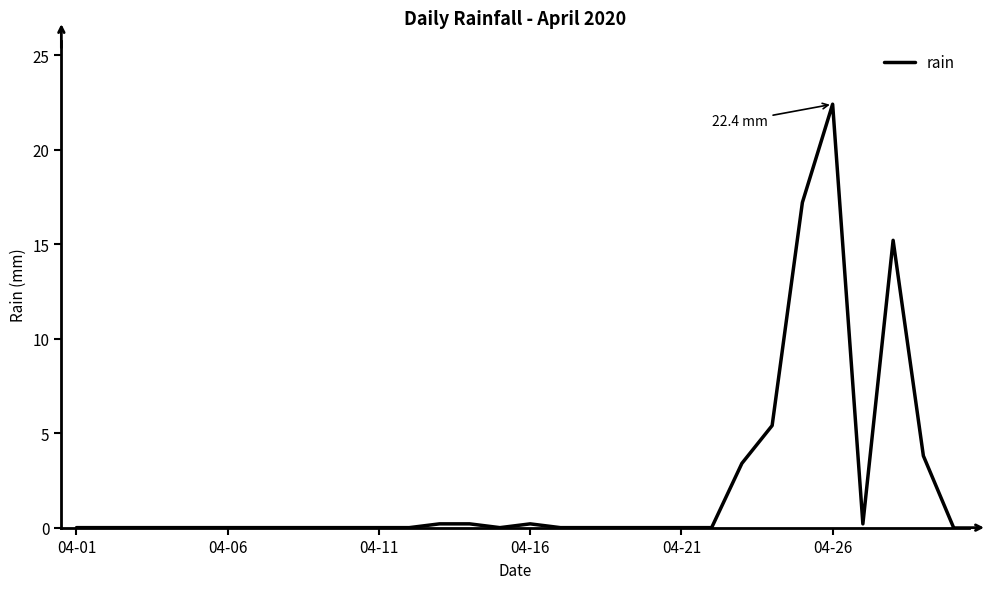

What is the greatest value displayed?

22.4